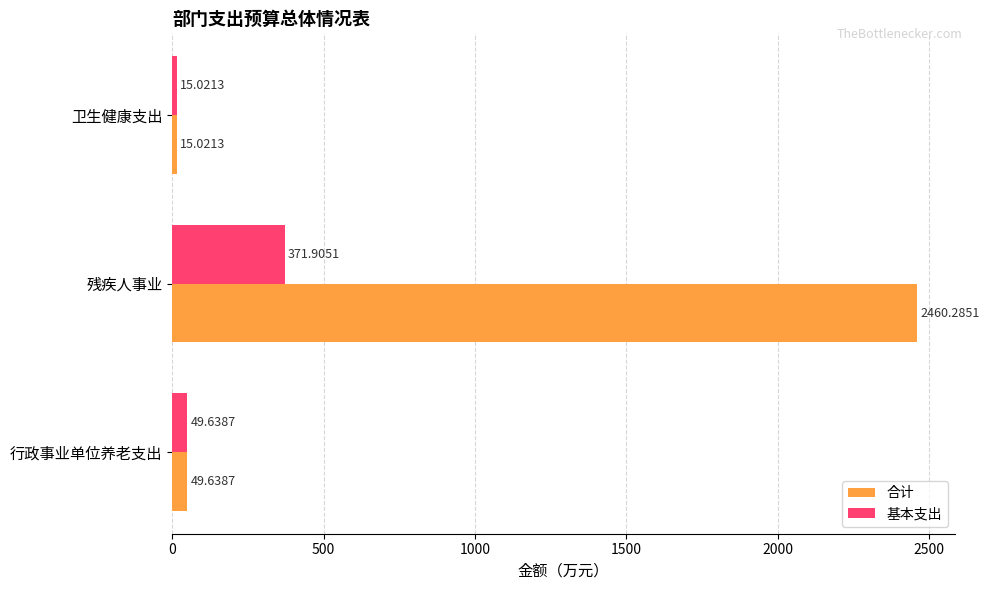

What is the highest value of the 基本支出 series?

371.9